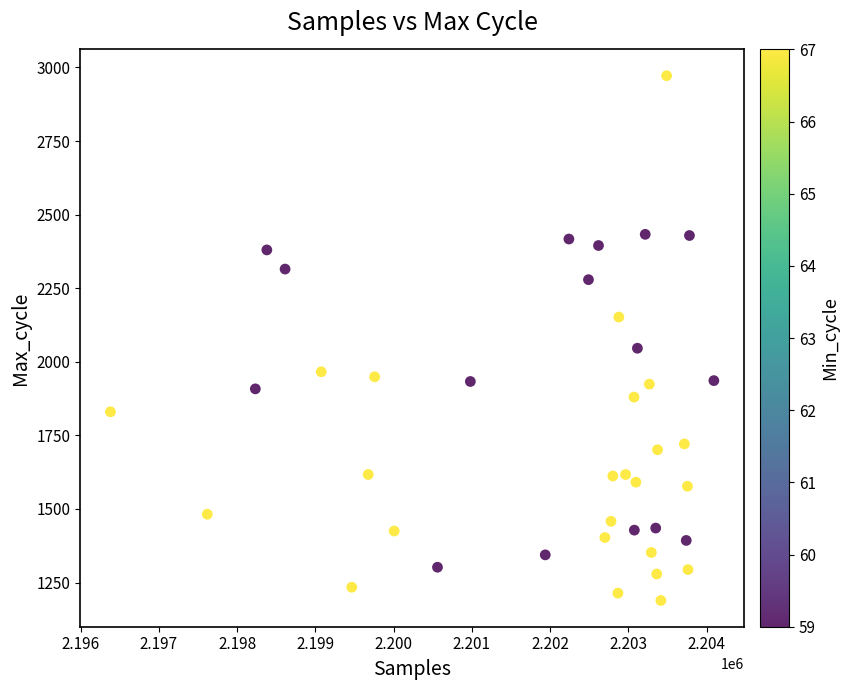

What Y value in the scatter plot is closest to 2080?

2046